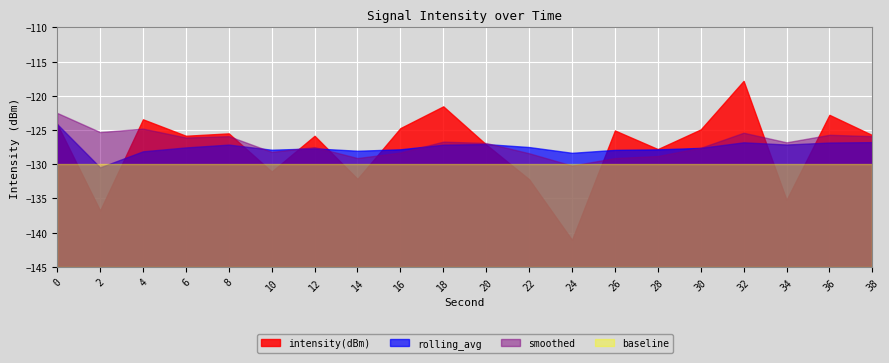

At which label is rolling_avg closest to -127?

20